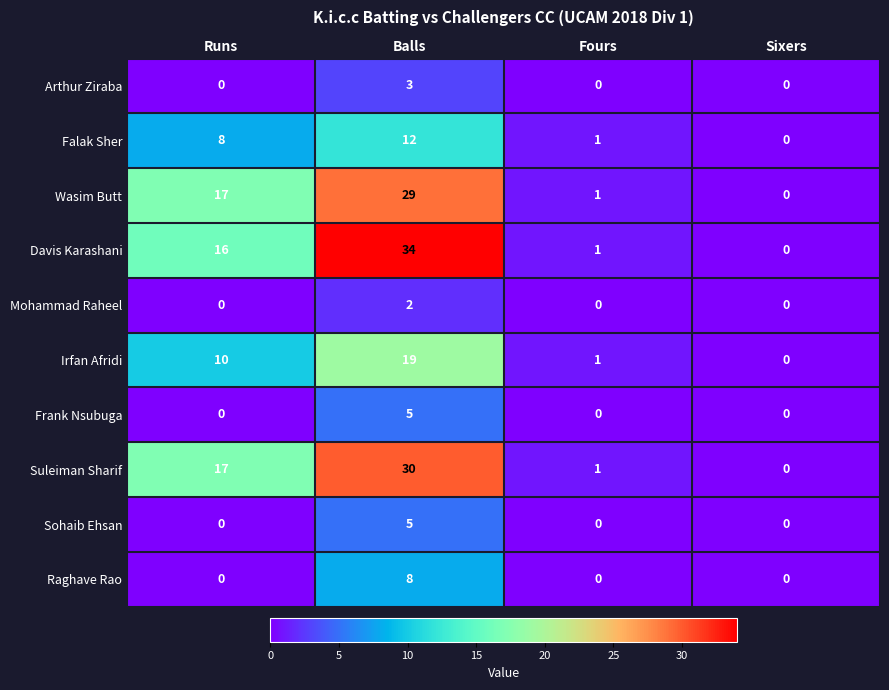

Which series has the largest total across all categories?

Davis Karashani